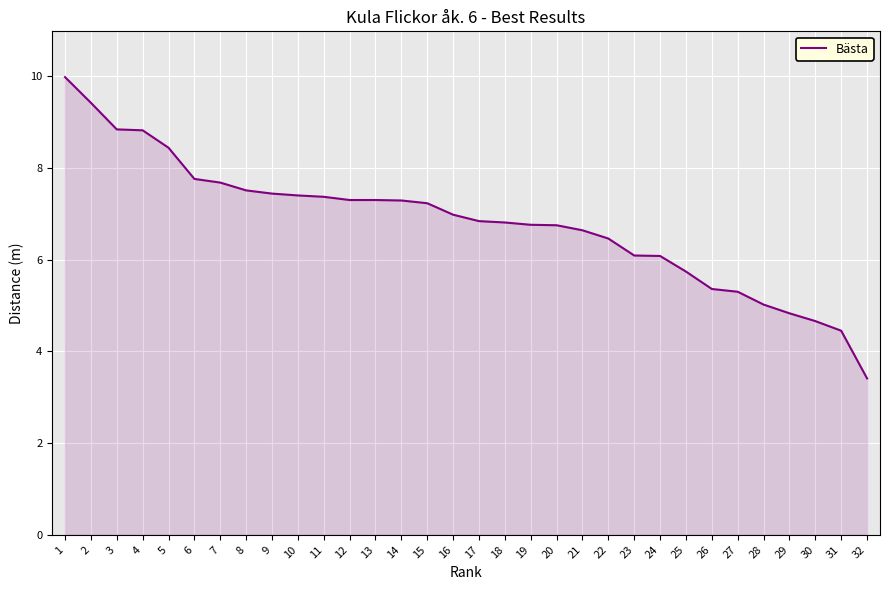

How many lines are shown in the chart?

1